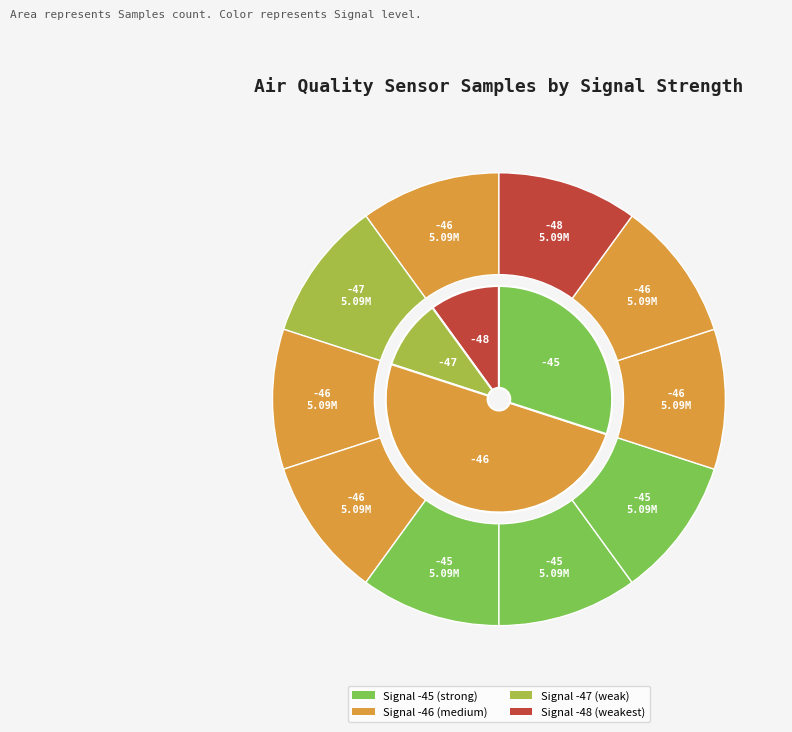

How many slices are in this pie chart?

10